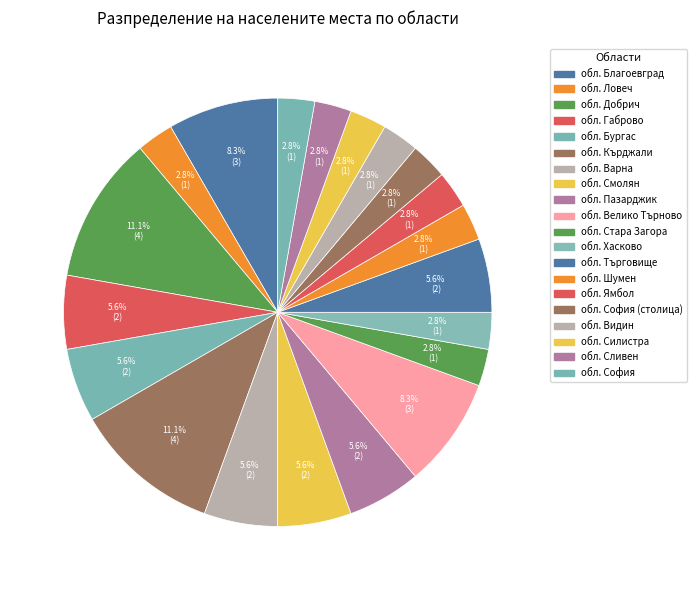

How many segments does this pie chart have?

20